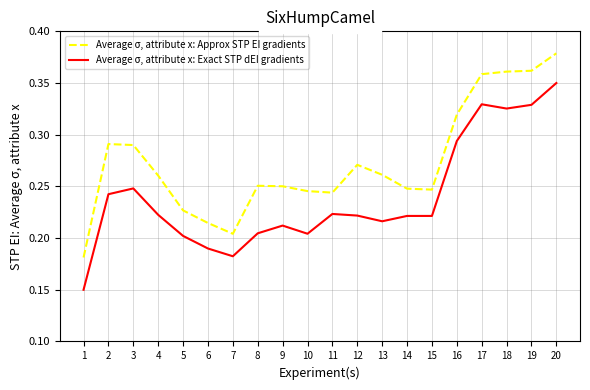

True or false: Average σ, attribute x: Exact STP dEI gradients and Average σ, attribute x: Approx STP EI gradients intersect in this chart.

False